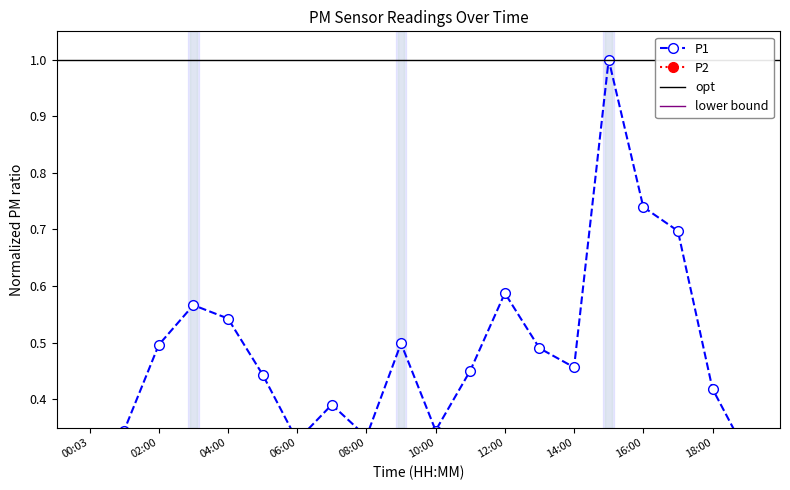

Reading left to right, list all the values displayed in this chart.

P1: 00:03=0.3	01:04=0.3	02:00=0.5	03:01=0.6	04:00=0.5	05:00=0.4	06:00=0.3	07:00=0.4	08:00=0.3	09:00=0.5	10:00=0.3	11:00=0.5	12:00=0.6	13:00=0.5	14:00=0.5	15:00=1.0	16:00=0.7	17:00=0.7	18:00=0.4	19:00=0.3
P2: 00:03=0.0	01:04=0.0	02:00=0.2	03:01=0.1	04:00=0.1	05:00=0.1	06:00=0.1	07:00=0.0	08:00=0.1	09:00=0.1	10:00=0.0	11:00=0.1	12:00=0.1	13:00=0.1	14:00=0.1	15:00=0.2	16:00=0.2	17:00=0.2	18:00=0.1	19:00=0.0